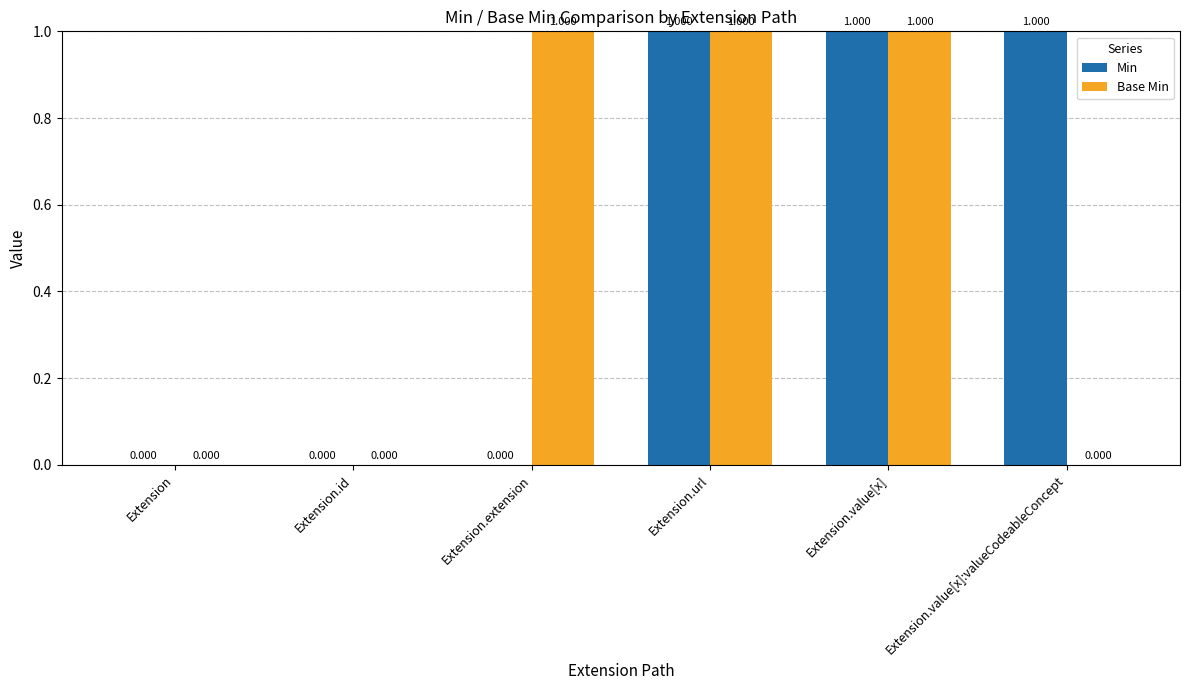

True or false: Base Min has a value of 0 at Extension.url.

False